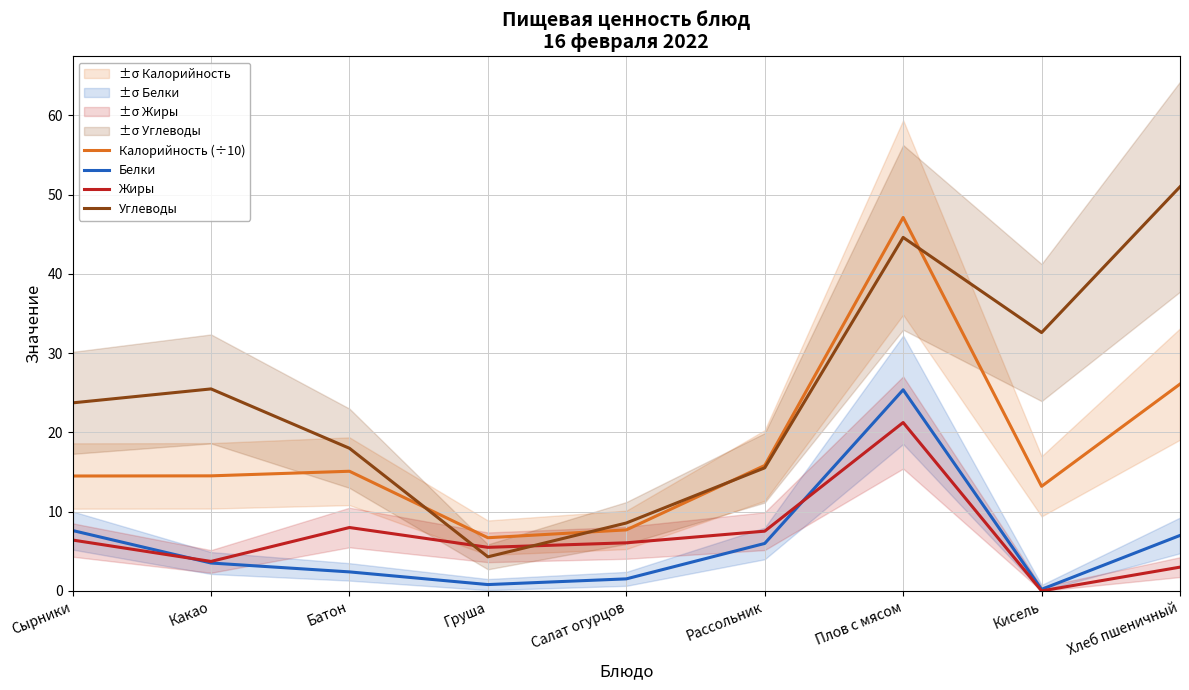

Which series has the largest total across all categories?

Углеводы